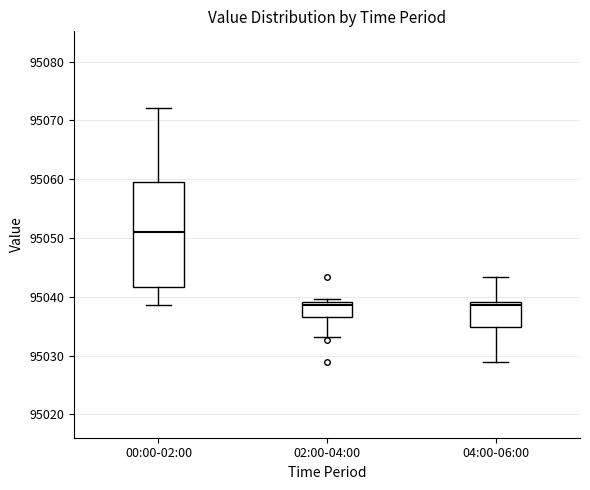

Comparing the boxes themselves (not the whiskers), which one is the tallest?

00:00-02:00